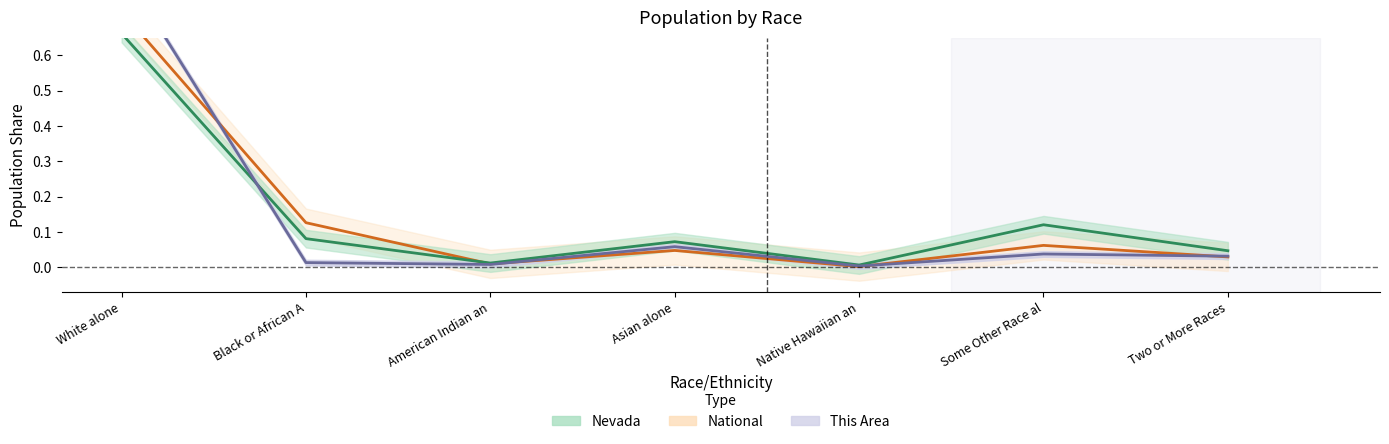

Reading left to right, list all the values displayed in this chart.

National: 0.7	0.1	0.0	0.0	0.0	0.1	0.0
Nevada: 0.7	0.1	0.0	0.1	0.0	0.1	0.0
This Area: 0.8	0.0	0.0	0.1	0.0	0.0	0.0